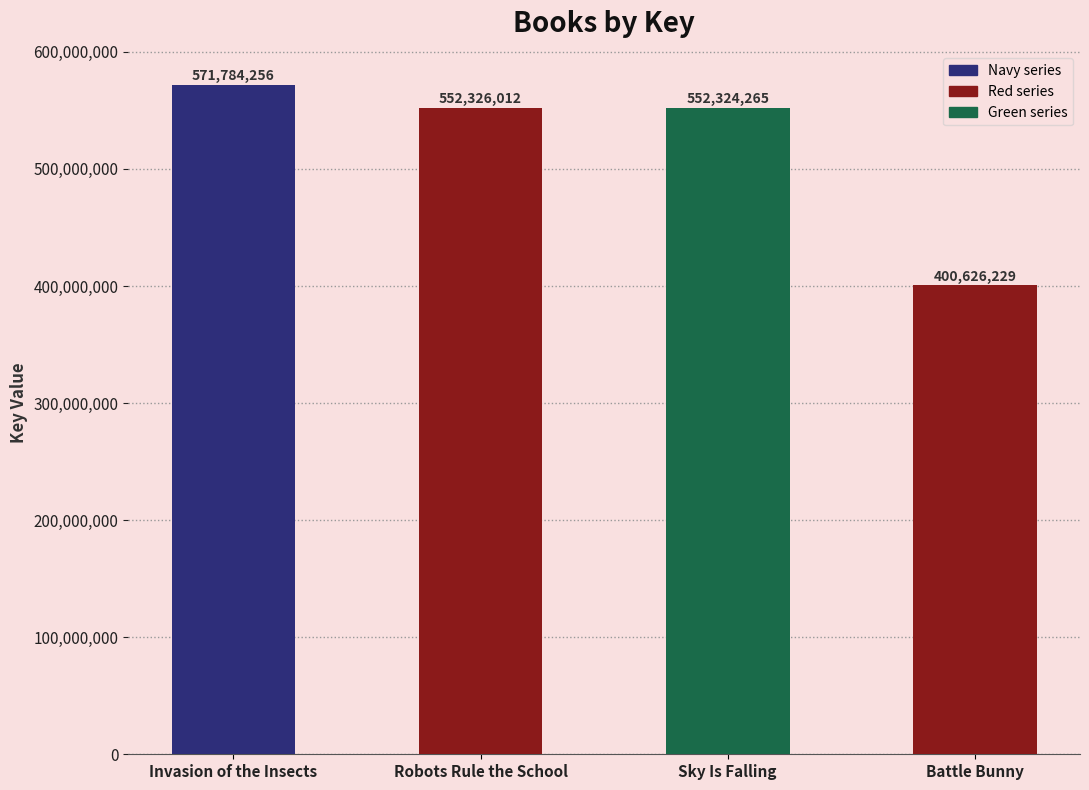

What is the difference between the values at Invasion of the Insects and Sky Is Falling?

19459991